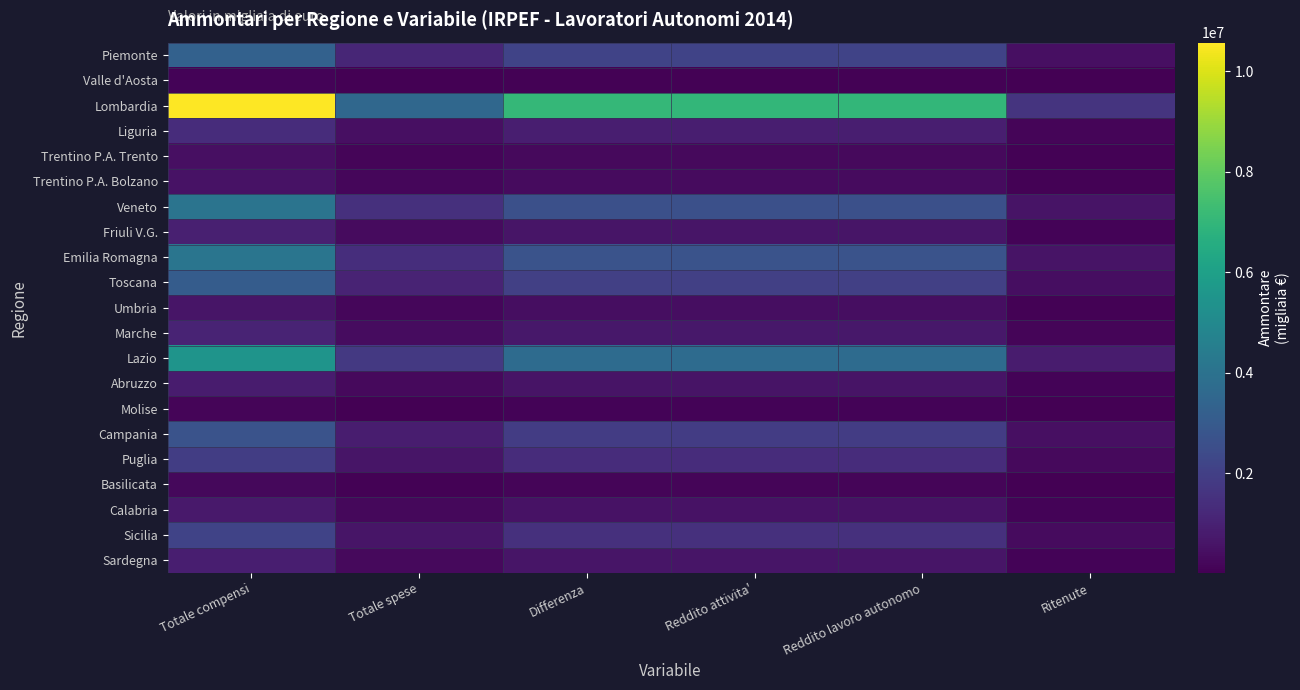

Reading right to left, extract all data points from this chart.

Piemonte: Ritenute=455018	Reddito lavoro autonomo=2140885	Reddito attivita'=2140977	Differenza=2141752	Totale spese=1137993	Totale compensi=3279746
Valle d'Aosta: Ritenute=16936	Reddito lavoro autonomo=81300	Reddito attivita'=81300	Differenza=81314	Totale spese=37709	Totale compensi=119023
Lombardia: Ritenute=1599742	Reddito lavoro autonomo=7025795	Reddito attivita'=7026069	Differenza=7030514	Totale spese=3544212	Totale compensi=10574726
Liguria: Ritenute=180506	Reddito lavoro autonomo=911147	Reddito attivita'=911173	Differenza=911543	Totale spese=448780	Totale compensi=1360324
Trentino P.A. Trento: Ritenute=61680	Reddito lavoro autonomo=288142	Reddito attivita'=288162	Differenza=288417	Totale spese=164271	Totale compensi=452688
Trentino P.A. Bolzano: Ritenute=69666	Reddito lavoro autonomo=317545	Reddito attivita'=317551	Differenza=318929	Totale spese=205341	Totale compensi=524271
Veneto: Ritenute=592838	Reddito lavoro autonomo=2593105	Reddito attivita'=2593222	Differenza=2593900	Totale spese=1469234	Totale compensi=4063134
Friuli V.G.: Ritenute=125281	Reddito lavoro autonomo=609531	Reddito attivita'=609576	Differenza=609787	Totale spese=328054	Totale compensi=937840
Emilia Romagna: Ritenute=591661	Reddito lavoro autonomo=2717875	Reddito attivita'=2718002	Differenza=2718833	Totale spese=1381832	Totale compensi=4100665
Toscana: Ritenute=420699	Reddito lavoro autonomo=2005177	Reddito attivita'=2005321	Differenza=2005716	Totale spese=1070932	Totale compensi=3076648
Umbria: Ritenute=86804	Reddito lavoro autonomo=393601	Reddito attivita'=393667	Differenza=393750	Totale spese=206901	Totale compensi=600651
Marche: Ritenute=152889	Reddito lavoro autonomo=703893	Reddito attivita'=703975	Differenza=704003	Totale spese=376084	Totale compensi=1080087
Lazio: Ritenute=817784	Reddito lavoro autonomo=3712401	Reddito attivita'=3712596	Differenza=3714370	Totale spese=1781636	Totale compensi=5496006
Abruzzo: Ritenute=118149	Reddito lavoro autonomo=560728	Reddito attivita'=560802	Differenza=560825	Totale spese=268084	Totale compensi=828909
Molise: Ritenute=22294	Reddito lavoro autonomo=104968	Reddito attivita'=104979	Differenza=104965	Totale spese=42636	Totale compensi=147601
Campania: Ritenute=433759	Reddito lavoro autonomo=1882589	Reddito attivita'=1882699	Differenza=1883022	Totale spese=850974	Totale compensi=2733995
Puglia: Ritenute=291085	Reddito lavoro autonomo=1338221	Reddito attivita'=1338446	Differenza=1338821	Totale spese=613884	Totale compensi=1952705
Basilicata: Ritenute=39025	Reddito lavoro autonomo=181752	Reddito attivita'=181771	Differenza=181798	Totale spese=75716	Totale compensi=257515
Calabria: Ritenute=113186	Reddito lavoro autonomo=526747	Reddito attivita'=526810	Differenza=526951	Totale spese=225676	Totale compensi=752626
Sicilia: Ritenute=318149	Reddito lavoro autonomo=1492786	Reddito attivita'=1492975	Differenza=1493160	Totale spese=627733	Totale compensi=2120892
Sardegna: Ritenute=127205	Reddito lavoro autonomo=605159	Reddito attivita'=605222	Differenza=605396	Totale spese=288037	Totale compensi=893433